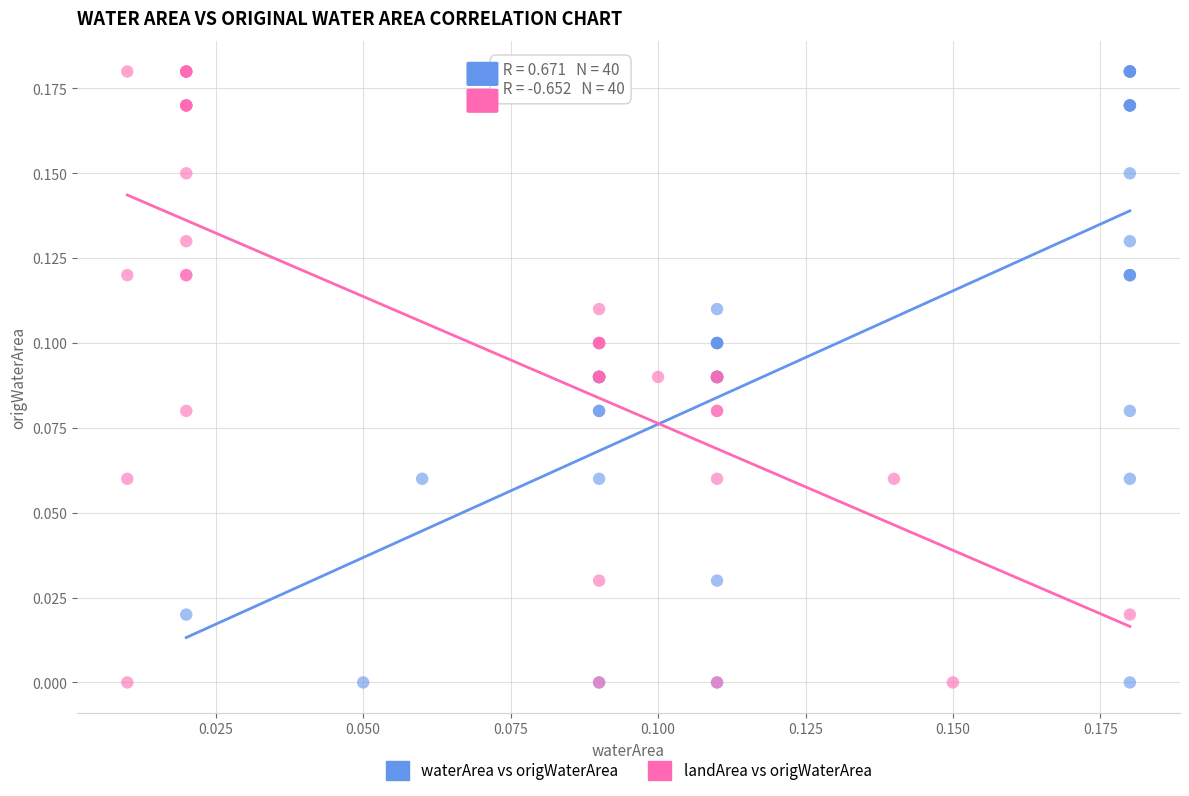

What are all the series names shown in the legend?

waterArea vs origWaterArea, landArea vs origWaterArea